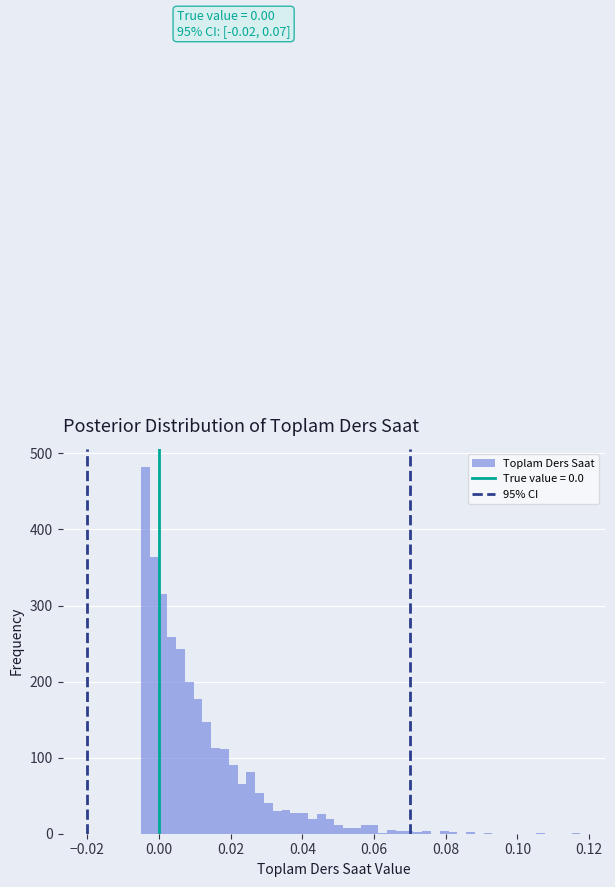

Around what value on the x-axis is the tallest bar? Give the approximate position of its centre, as read against the axis.

-0.004